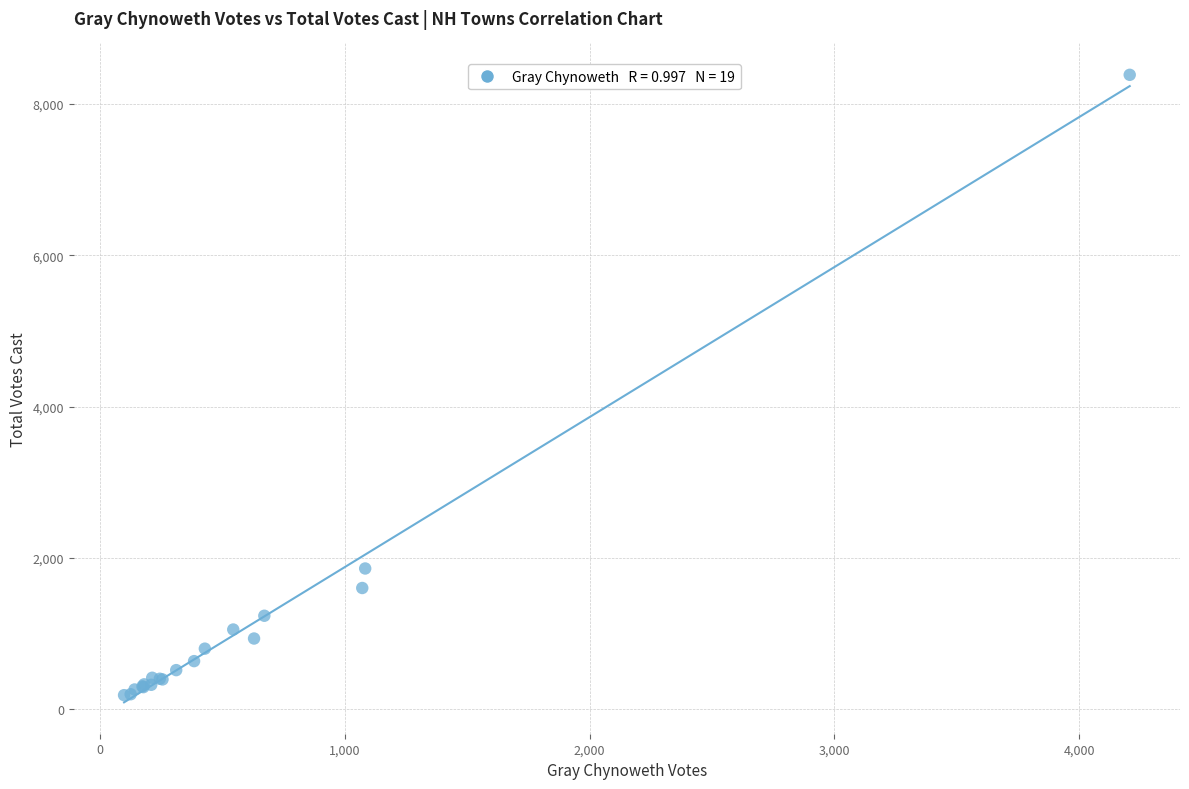

What Y value in the scatter plot is closest to 4284?

1858